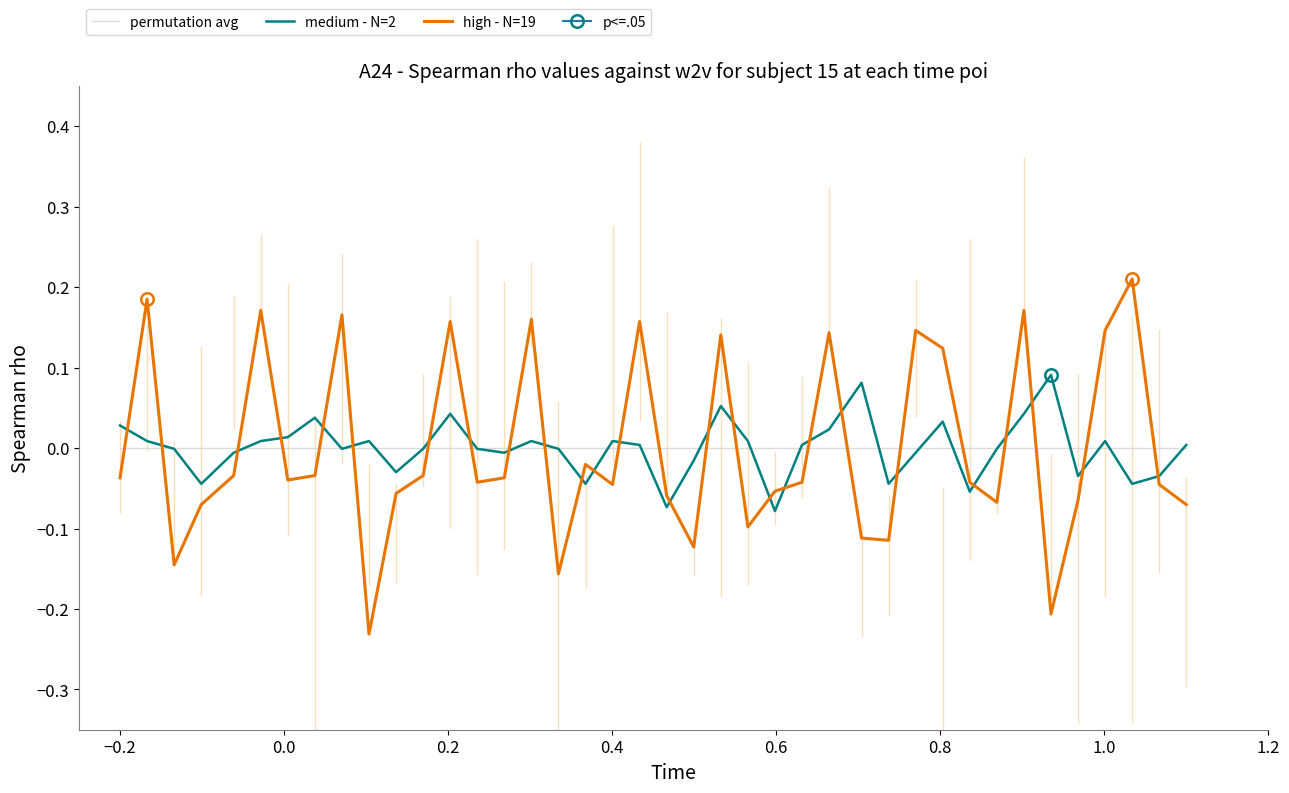

Does the chart have visible grid lines?

No